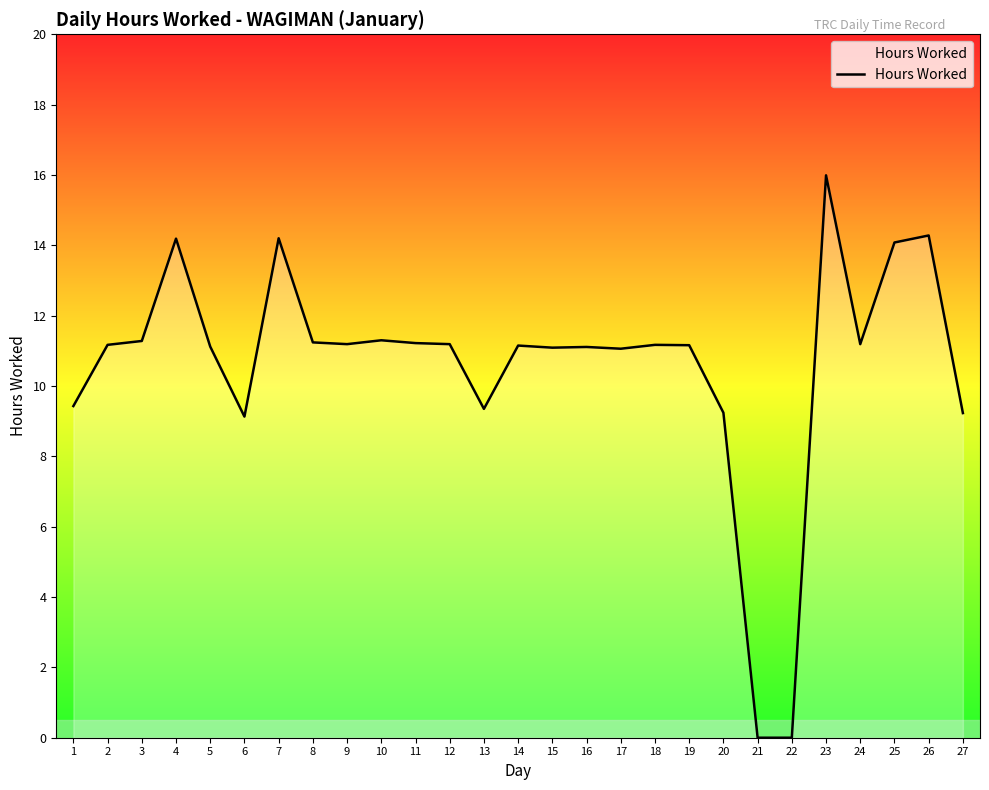

What is the average value?

10.6